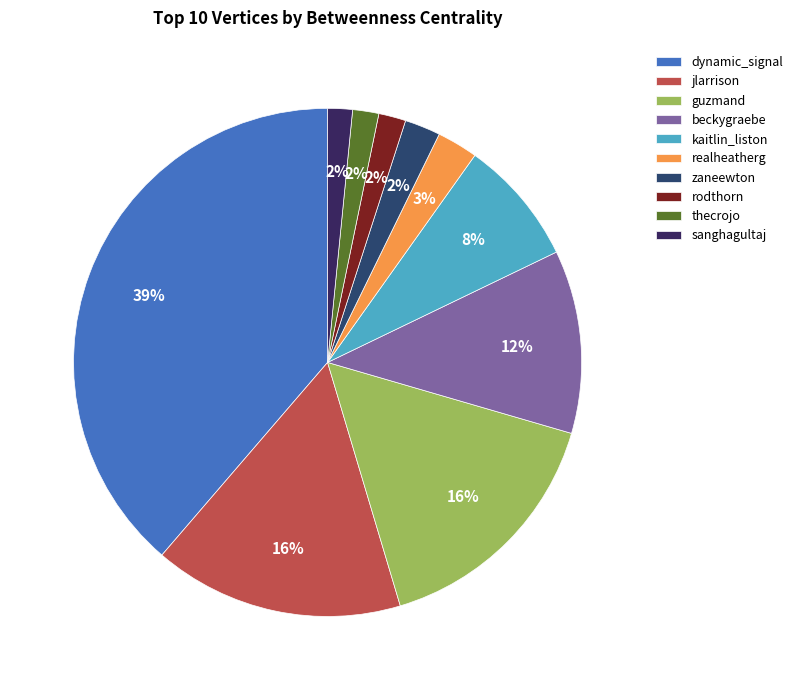

What percentage do kaitlin_liston and rodthorn together represent?

9.7%